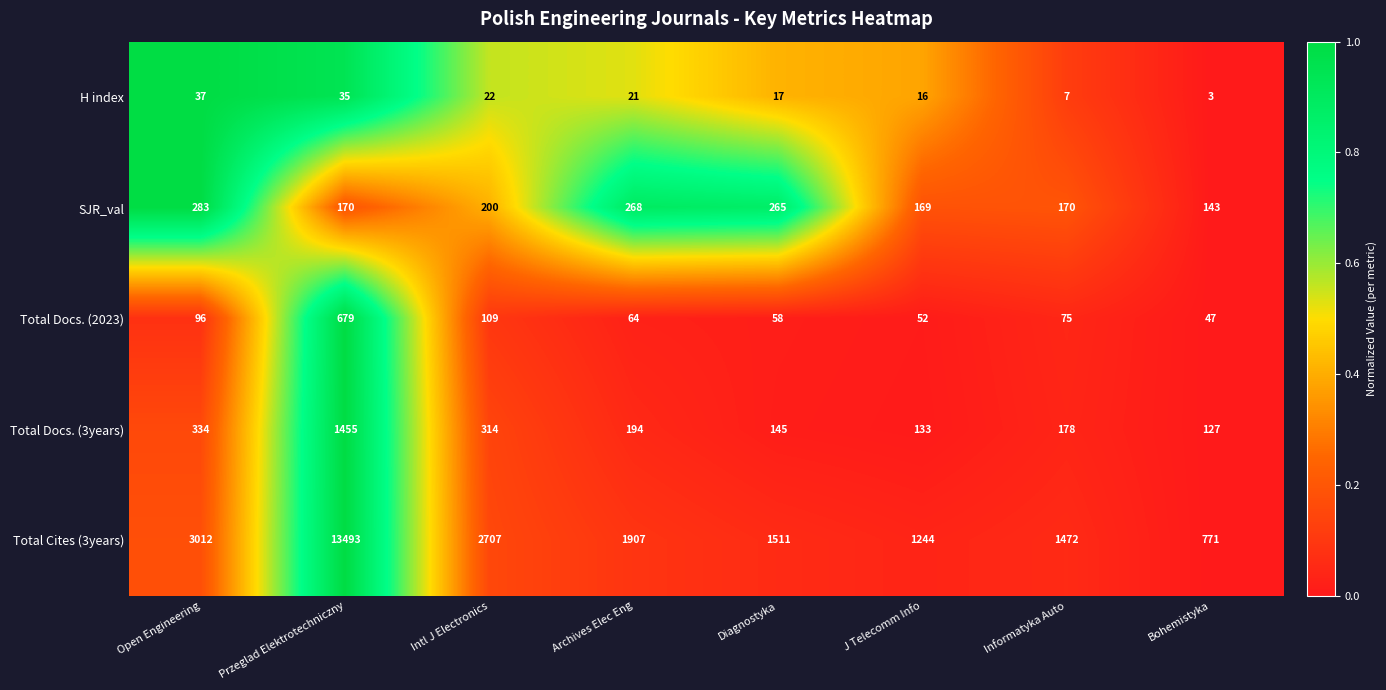

Is it true that Total Docs. (2023) equals 66 at Bohemistyka?

False